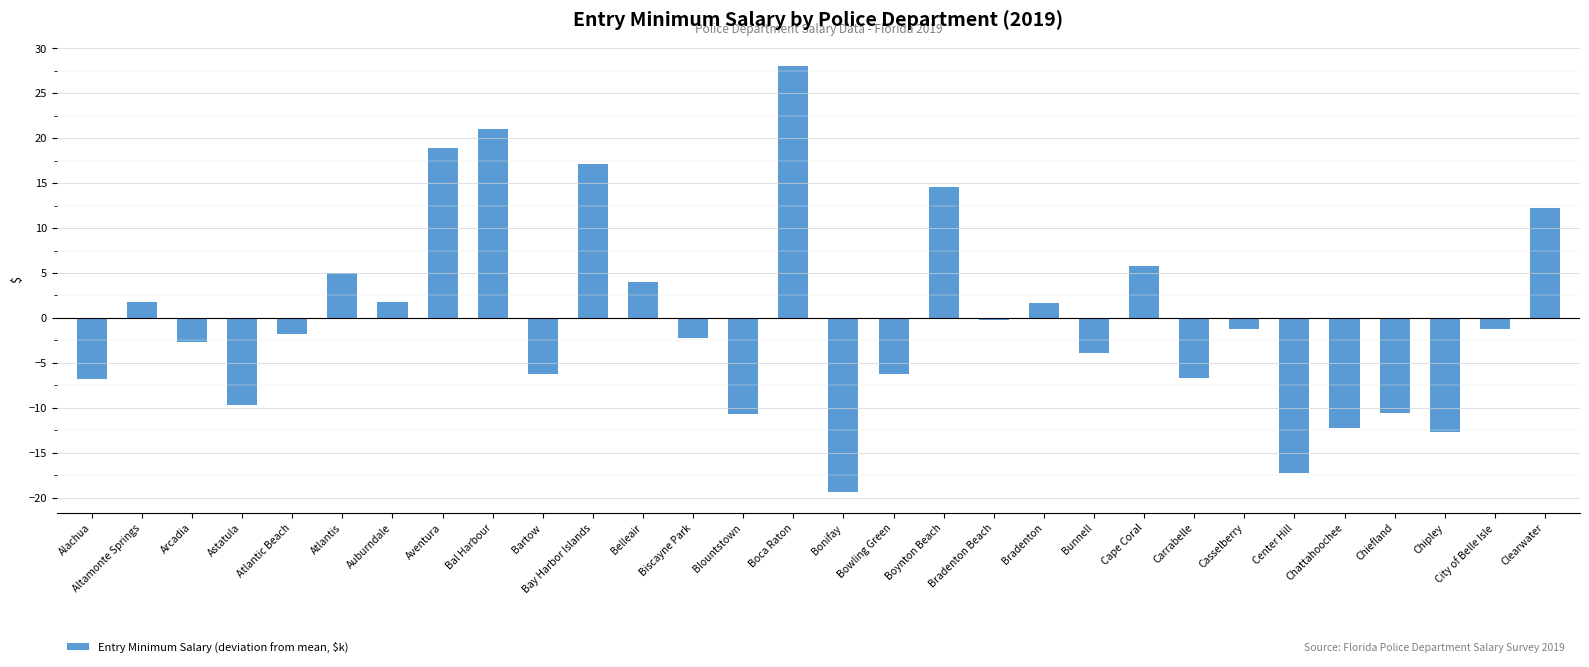

What is the change in value from Biscayne Park to Blountstown?

-8.5